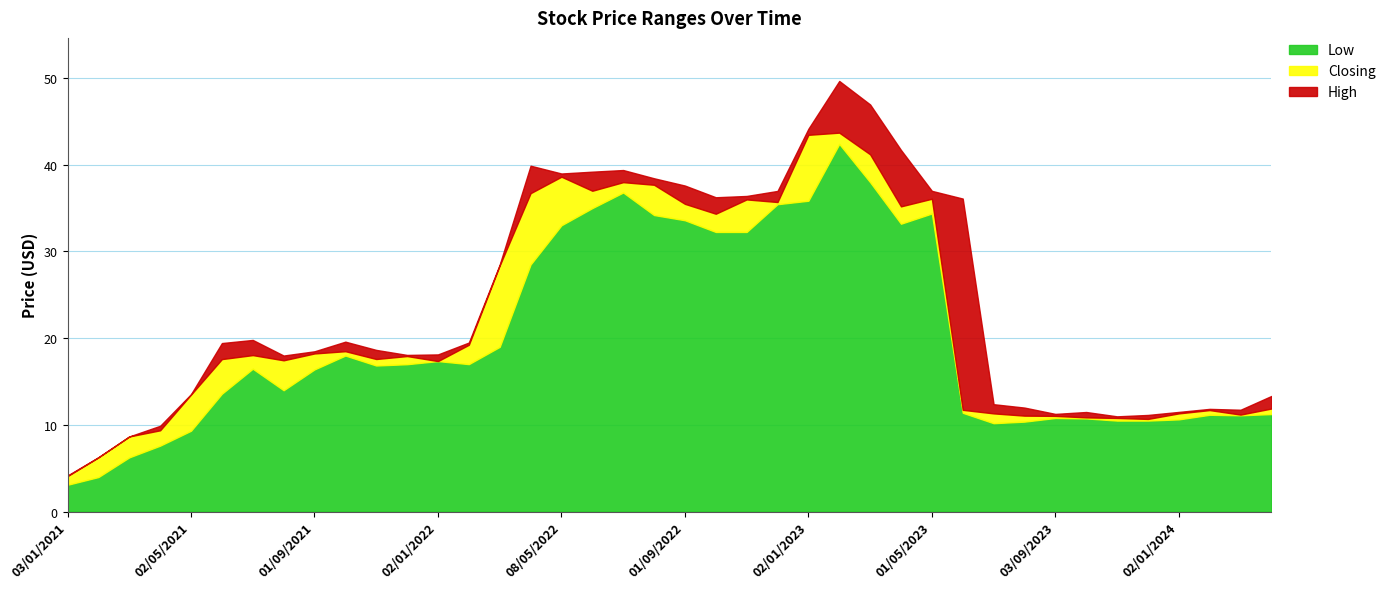

True or false: High has more than 1 interior local peaks.

True